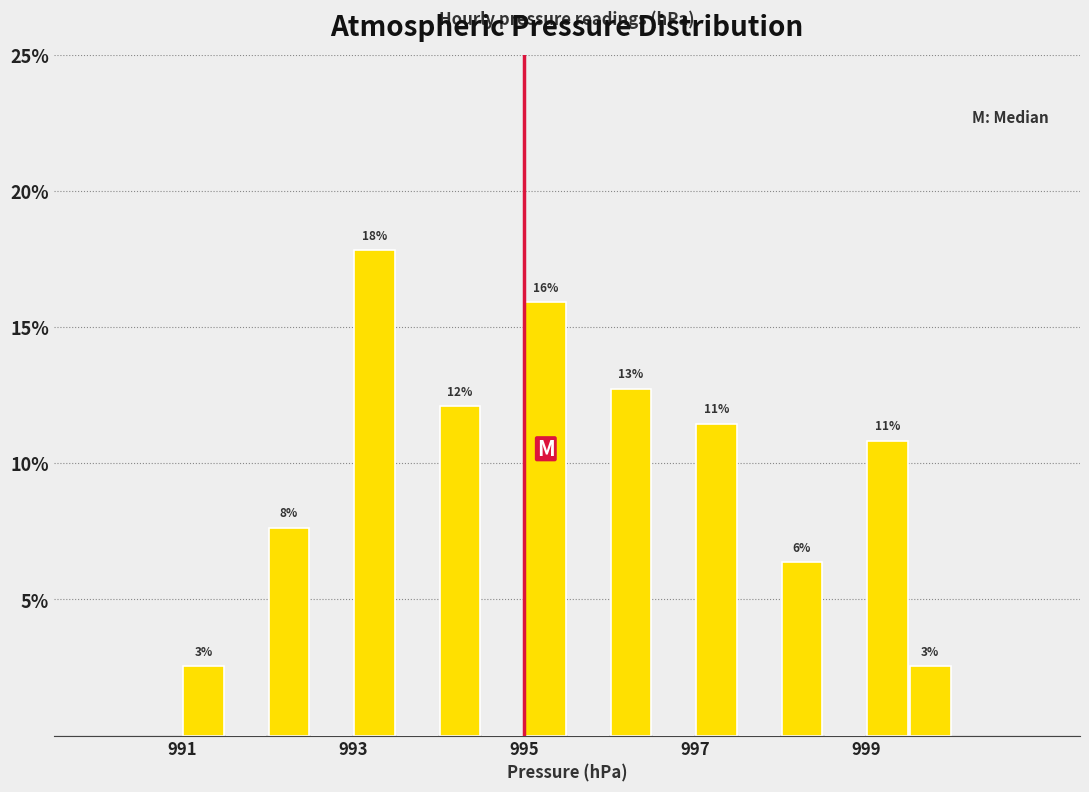

Read against the x-axis, roughly where is the centre of the tallest bar?

993.2